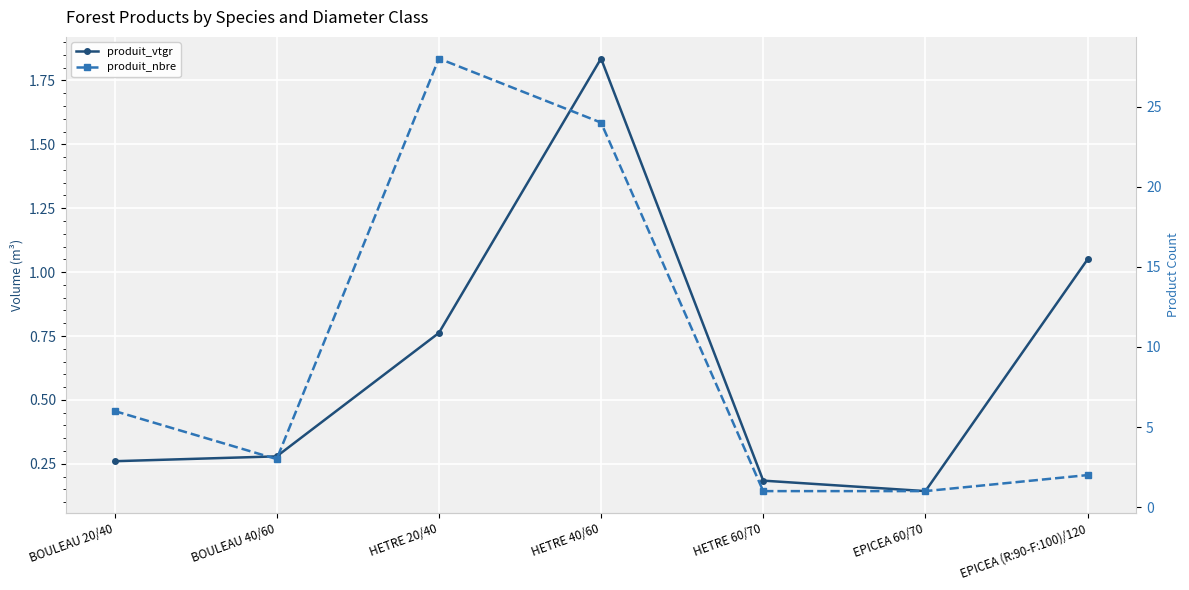

Which label corresponds to the largest value in the chart?

HETRE 20/40